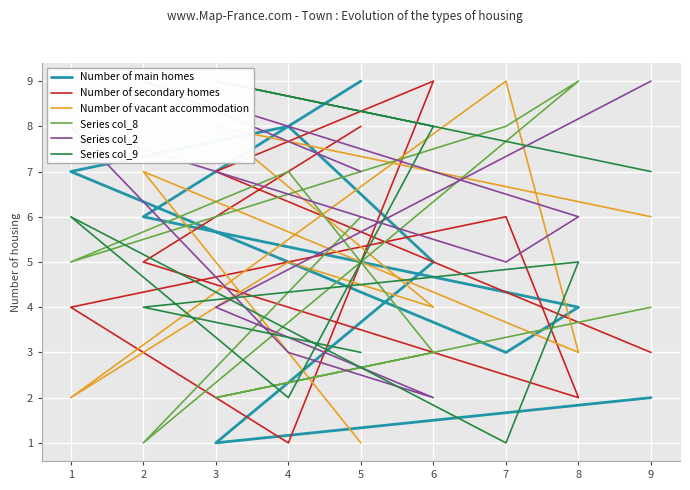

The Series col_2 series shows 5 at 2. True or false?

False